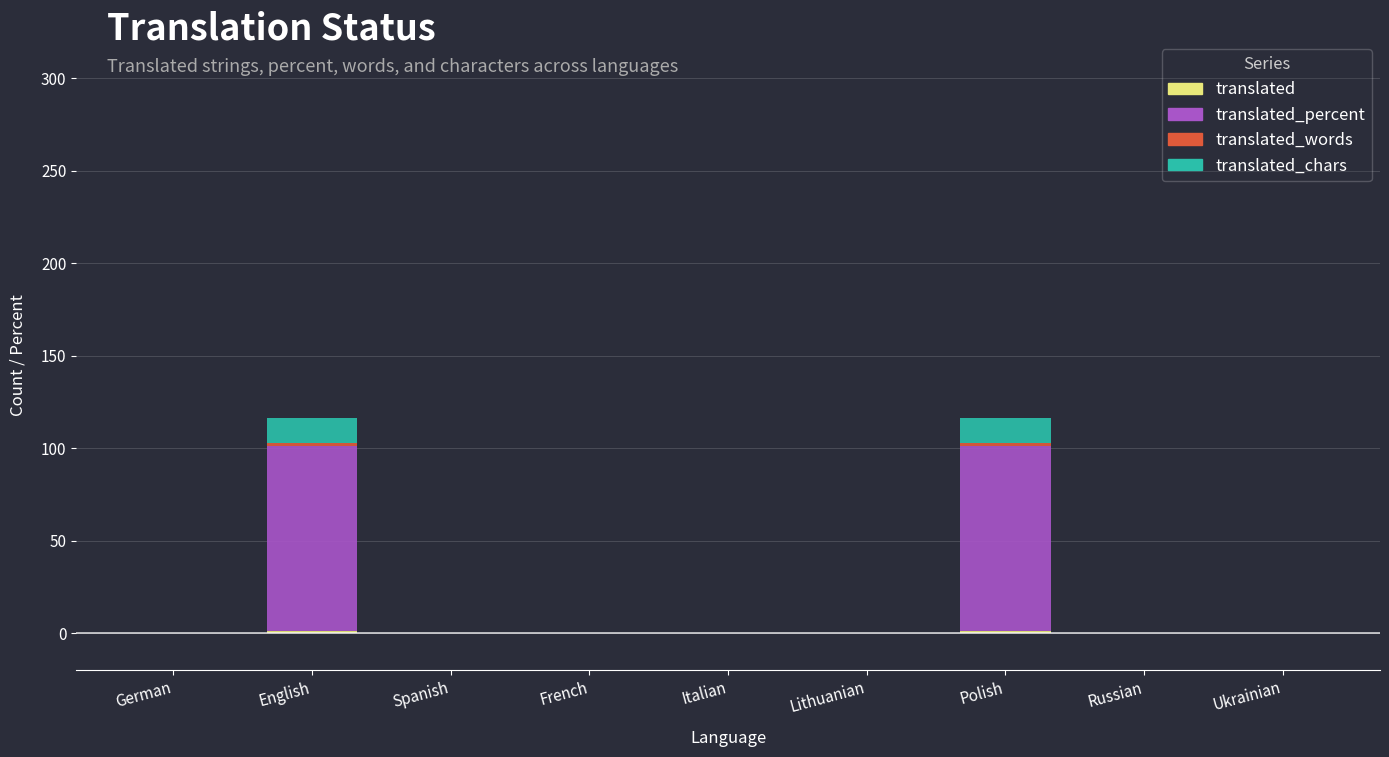

Does the chart contain stacked bars?

Yes